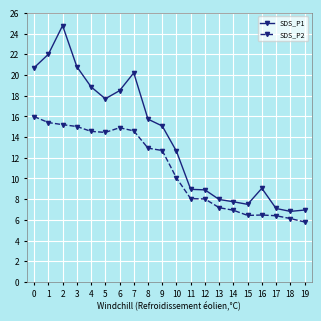

What is the total value across all series at 2?

40.0